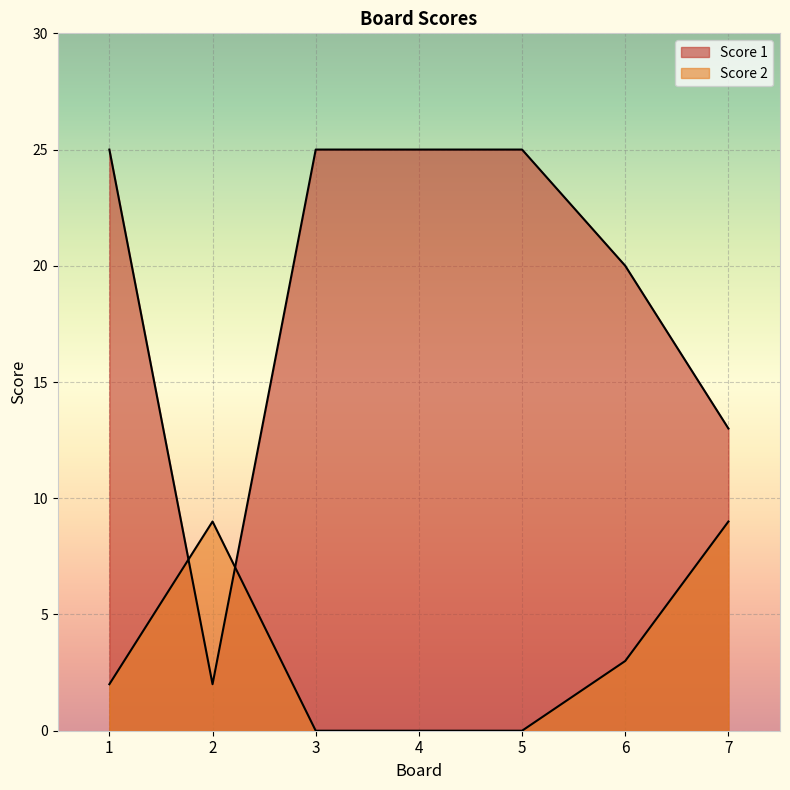

How many categories are shown in the chart?

7